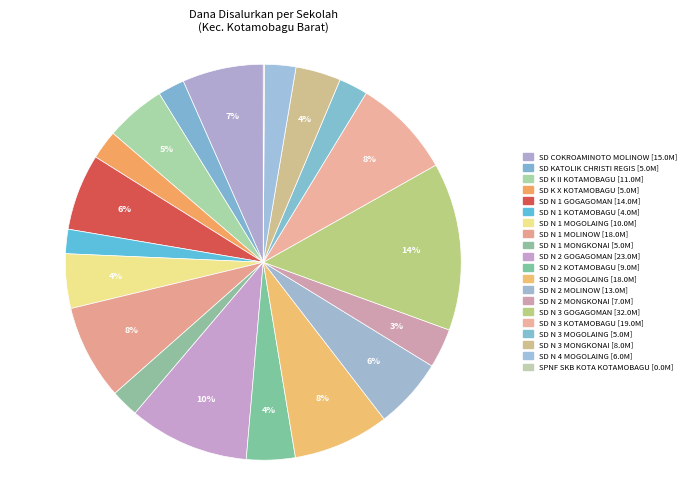

Count the number of slices in the pie.

20